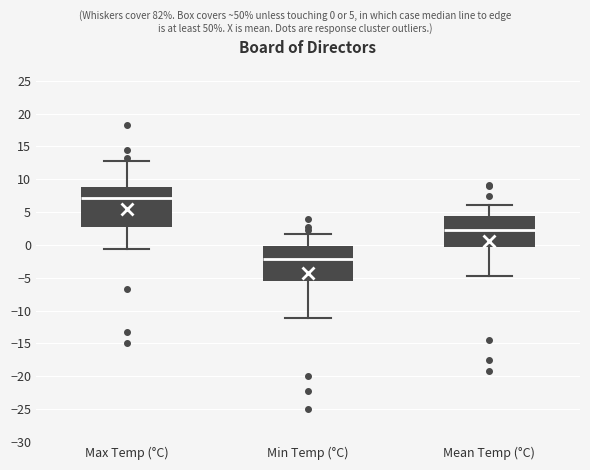

Reading left to right, read every box against the y-axis: the position of its median line, the range the box covers, and the ends of its whiskers. The values are not printed on the chart, so give them approximately, as read against the axis.

Max Temp (°C): median 7.0, box 3.0 to 9.0, whiskers -0.5 to 13.0
Min Temp (°C): median -2.0, box -5.5 to 0.0, whiskers -11.0 to 1.5
Mean Temp (°C): median 2.5, box -0.5 to 4.5, whiskers -5.0 to 6.0